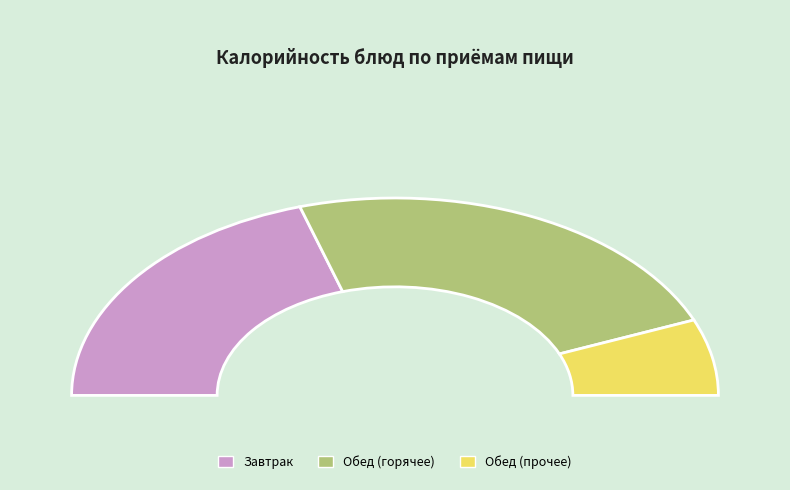

Does Хлеб пшеничный (завтрак) represent more than half of the total?

No